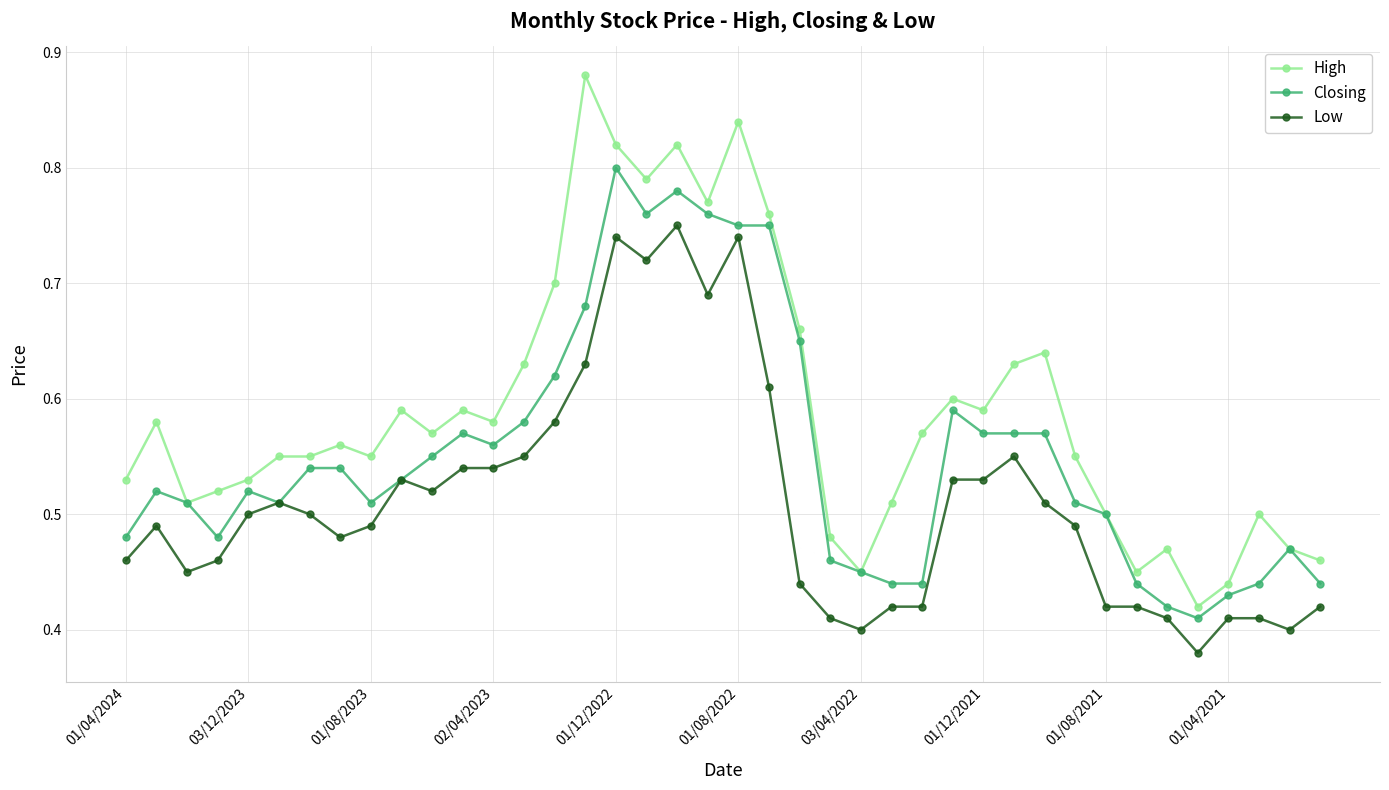

True or false: Low and High intersect in this chart.

False